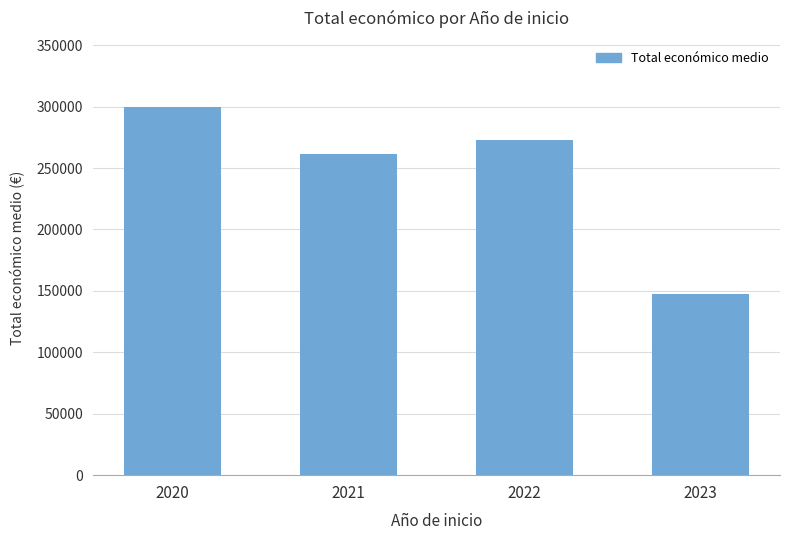

At which category does the chart reach its minimum across all series?

2023